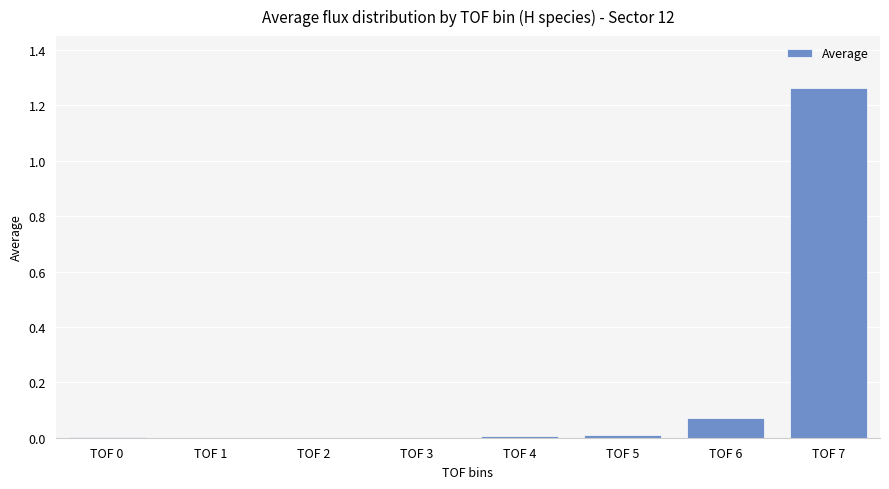

At which category does the chart reach its peak across all series?

TOF 7